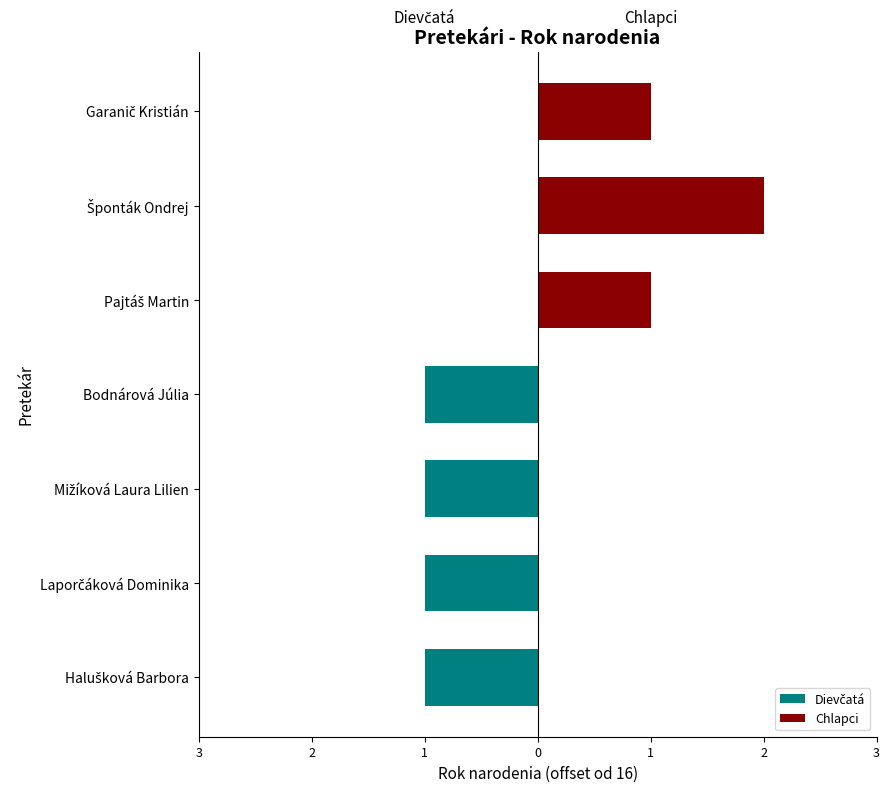

List the series in order of their peak value, highest first.

Chlapci, Dievčatá